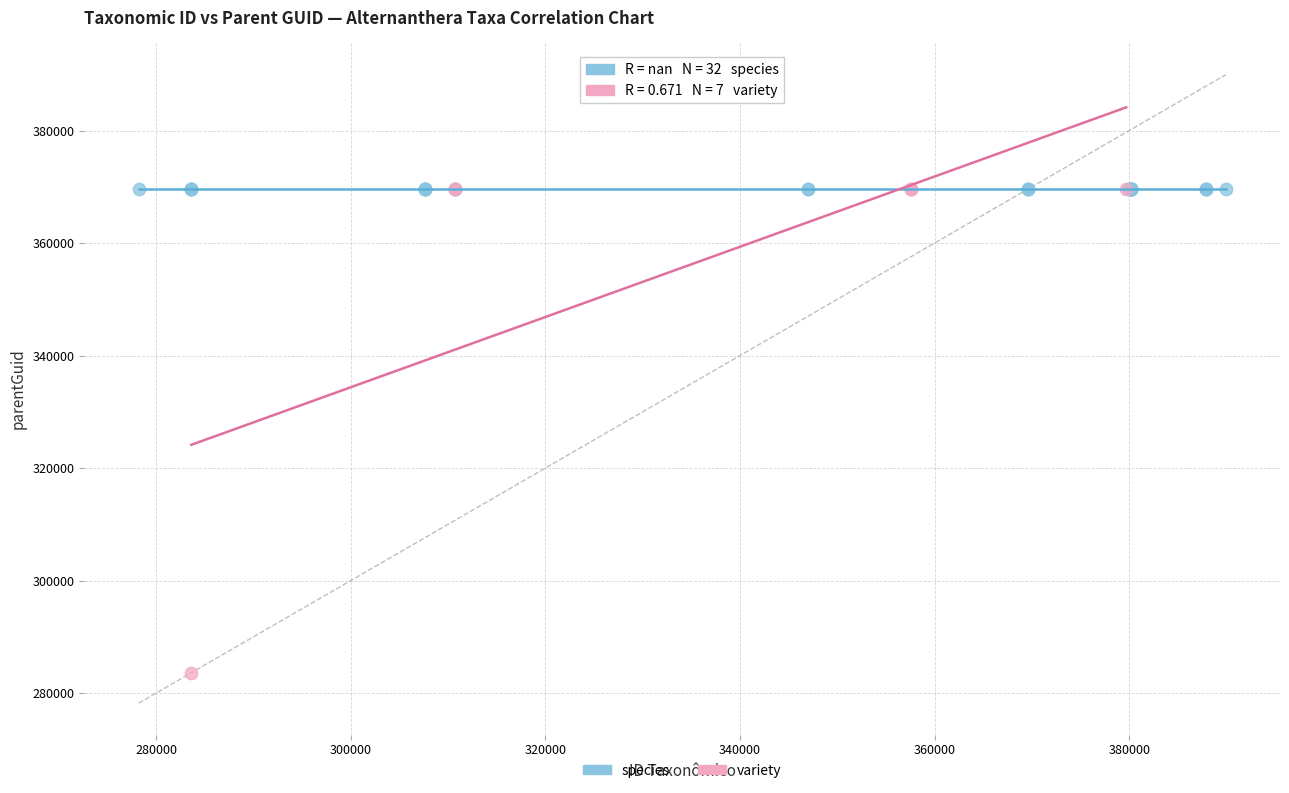

Which series contains the lowest Y value?

variety